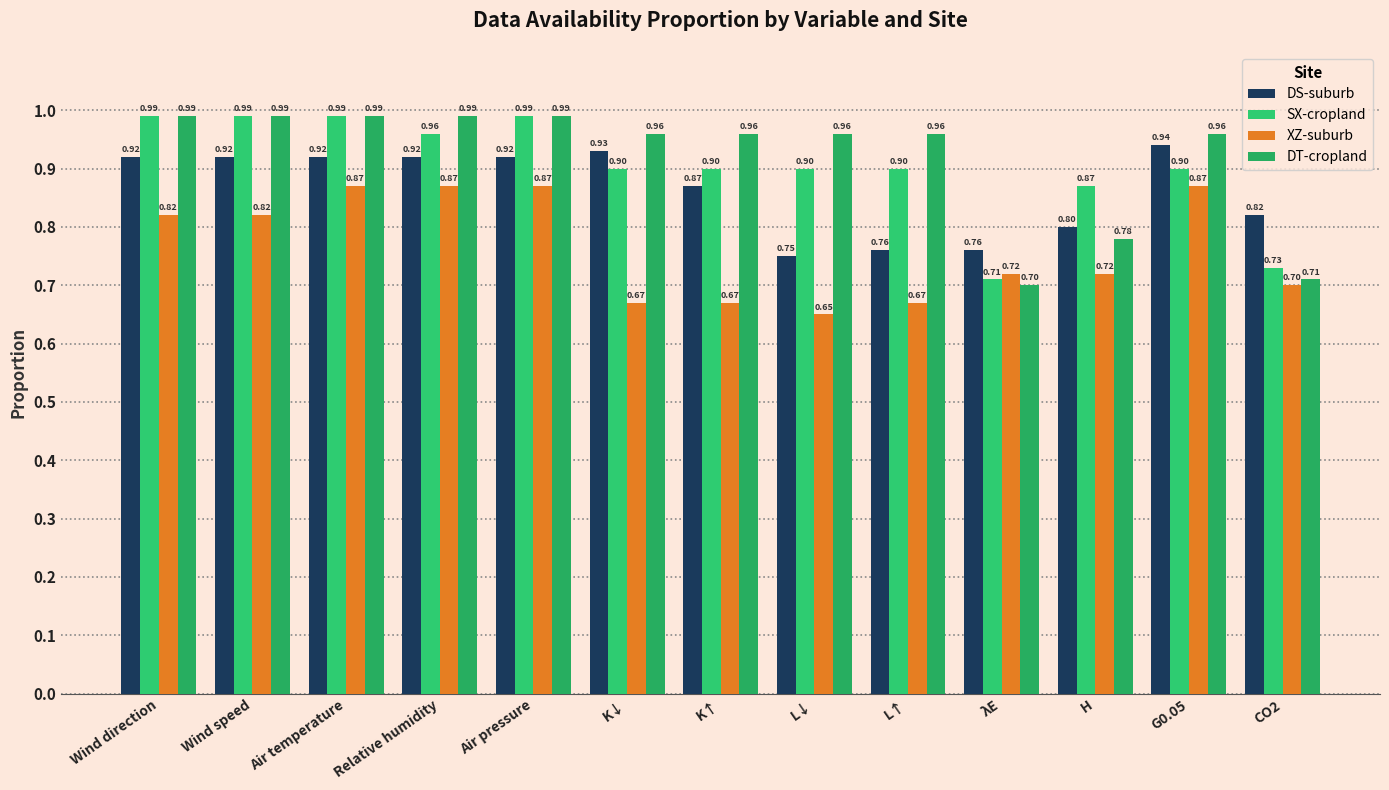

How many categories are shown in the chart?

13